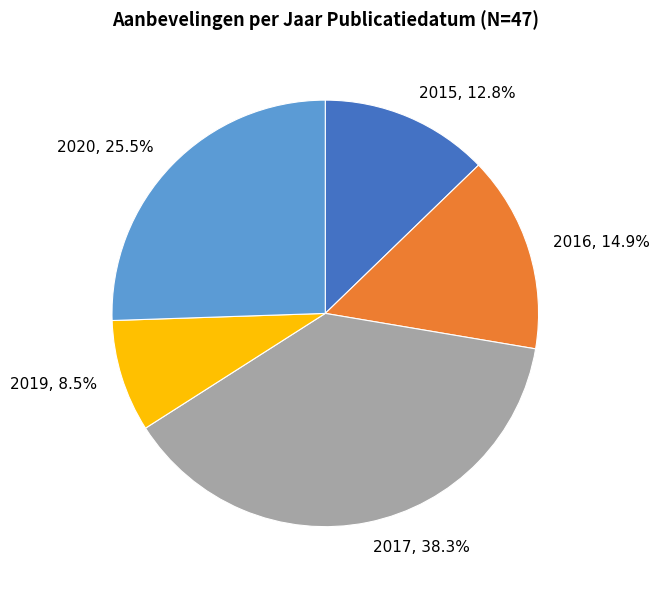

True or false: 2016 accounts for 5% of the total.

False